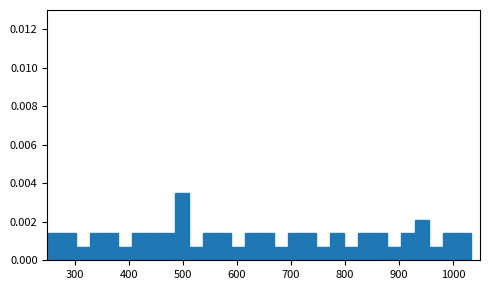

Around what value on the x-axis is the tallest bar? Give the approximate position of its centre, as read against the axis.

500